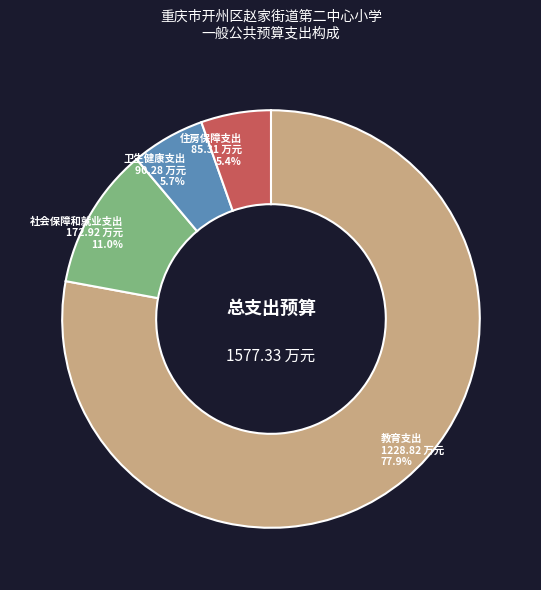

What is the ratio of the value at 社会保障和就业支出 to the value at 住房保障支出?

2.0